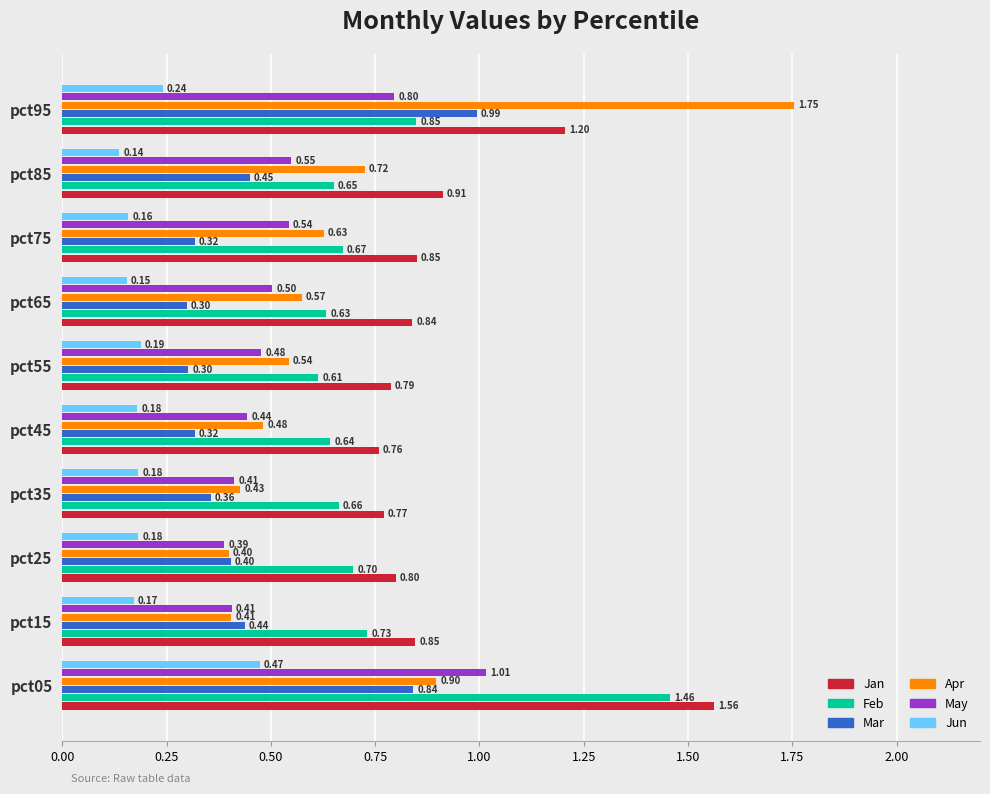

At which label is May closest to 0?

pct25